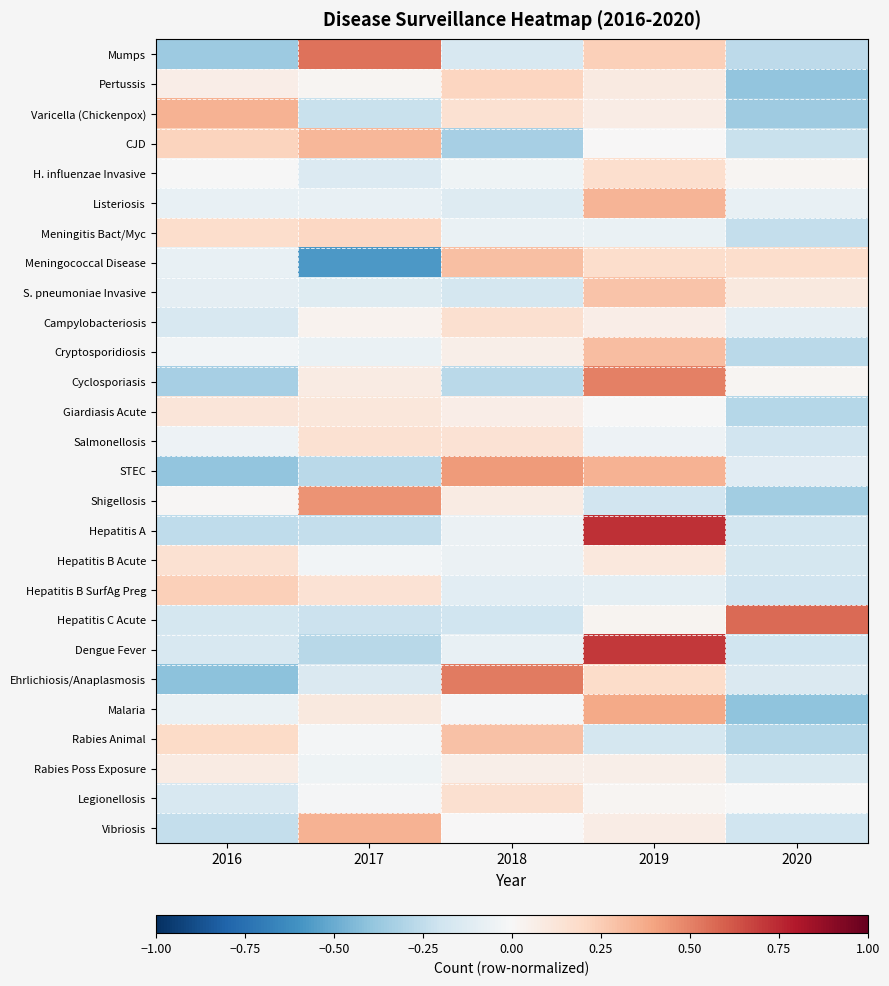

Reading right to left, what are all the values shown in this chart?

Mumps: 2020=-0.3	2019=0.2	2018=-0.2	2017=0.5	2016=-0.4
Pertussis: 2020=-0.4	2019=0.1	2018=0.2	2017=0.0	2016=0.1
Varicella (Chickenpox): 2020=-0.4	2019=0.1	2018=0.2	2017=-0.2	2016=0.3
CJD: 2020=-0.2	2019=0.0	2018=-0.3	2017=0.3	2016=0.2
H. influenzae Invasive: 2020=0.0	2019=0.2	2018=-0.0	2017=-0.1	2016=-0.0
Listeriosis: 2020=-0.1	2019=0.3	2018=-0.1	2017=-0.1	2016=-0.1
Meningitis Bact/Myc: 2020=-0.2	2019=-0.1	2018=-0.1	2017=0.2	2016=0.2
Meningococcal Disease: 2020=0.2	2019=0.2	2018=0.3	2017=-0.6	2016=-0.1
S. pneumoniae Invasive: 2020=0.1	2019=0.3	2018=-0.2	2017=-0.1	2016=-0.1
Campylobacteriosis: 2020=-0.1	2019=0.1	2018=0.2	2017=0.0	2016=-0.2
Cryptosporidiosis: 2020=-0.3	2019=0.3	2018=0.1	2017=-0.1	2016=-0.0
Cyclosporiasis: 2020=0.0	2019=0.5	2018=-0.3	2017=0.1	2016=-0.3
Giardiasis Acute: 2020=-0.3	2019=-0.0	2018=0.1	2017=0.1	2016=0.1
Salmonellosis: 2020=-0.2	2019=-0.1	2018=0.1	2017=0.2	2016=-0.0
STEC: 2020=-0.1	2019=0.3	2018=0.4	2017=-0.3	2016=-0.4
Shigellosis: 2020=-0.4	2019=-0.2	2018=0.1	2017=0.5	2016=0.0
Hepatitis A: 2020=-0.2	2019=0.7	2018=-0.1	2017=-0.2	2016=-0.3
Hepatitis B Acute: 2020=-0.2	2019=0.1	2018=-0.1	2017=-0.0	2016=0.2
Hepatitis B SurfAg Preg: 2020=-0.2	2019=-0.1	2018=-0.1	2017=0.1	2016=0.2
Hepatitis C Acute: 2020=0.6	2019=0.0	2018=-0.2	2017=-0.2	2016=-0.2
Dengue Fever: 2020=-0.2	2019=0.7	2018=-0.1	2017=-0.3	2016=-0.2
Ehrlichiosis/Anaplasmosis: 2020=-0.1	2019=0.2	2018=0.5	2017=-0.1	2016=-0.4
Malaria: 2020=-0.4	2019=0.4	2018=-0.0	2017=0.1	2016=-0.1
Rabies Animal: 2020=-0.3	2019=-0.2	2018=0.3	2017=-0.0	2016=0.2
Rabies Poss Exposure: 2020=-0.1	2019=0.1	2018=0.1	2017=-0.0	2016=0.1
Legionellosis: 2020=-0.0	2019=0.0	2018=0.2	2017=-0.0	2016=-0.2
Vibriosis: 2020=-0.2	2019=0.1	2018=0.0	2017=0.3	2016=-0.2